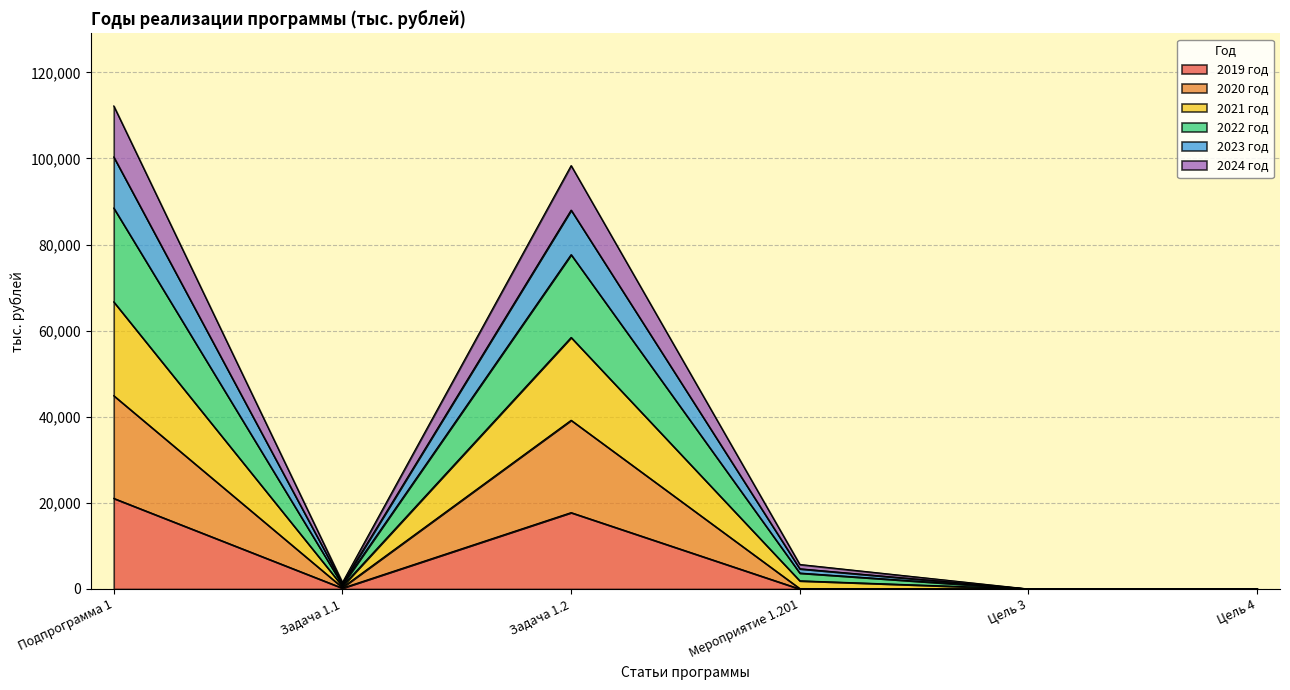

How many distinct data groups are displayed?

6